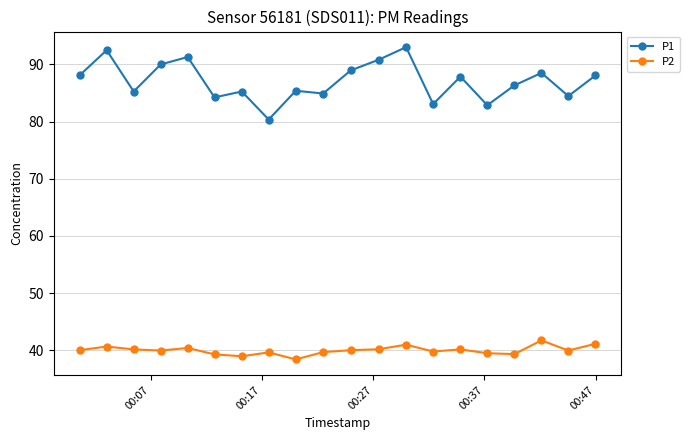

What is the value of the P2 point at the 12th from the left?

40.2